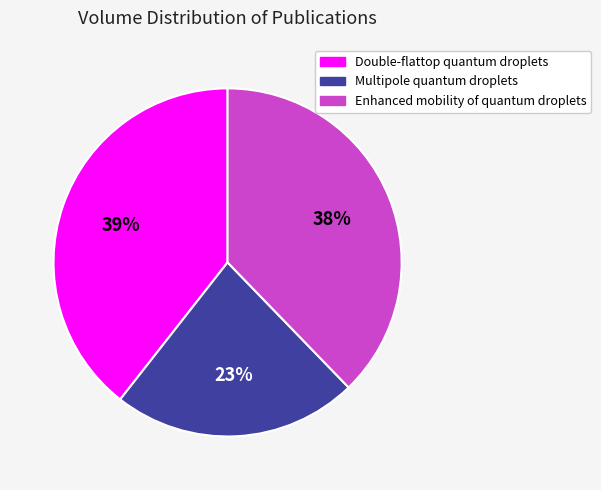

How many slices are in this pie chart?

3